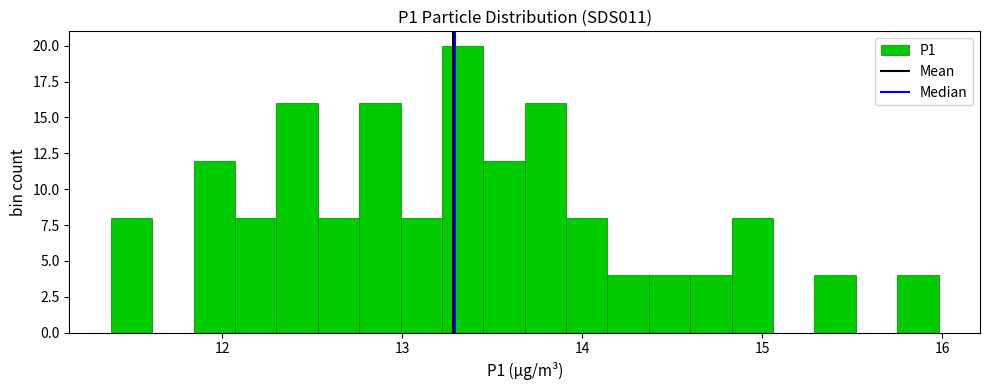

Around what value on the x-axis is the tallest bar? Give the approximate position of its centre, as read against the axis.

13.3